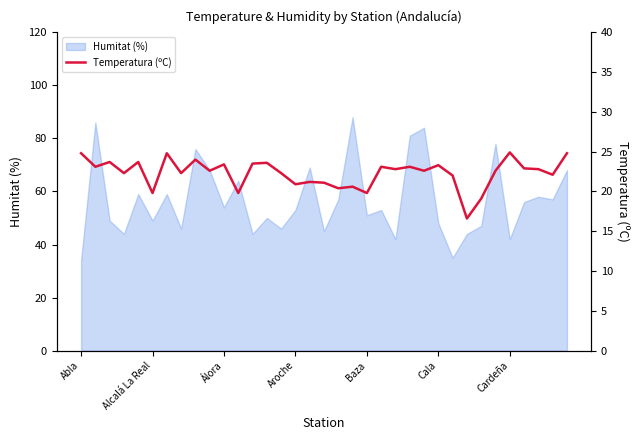

How many data points are above 22?

24